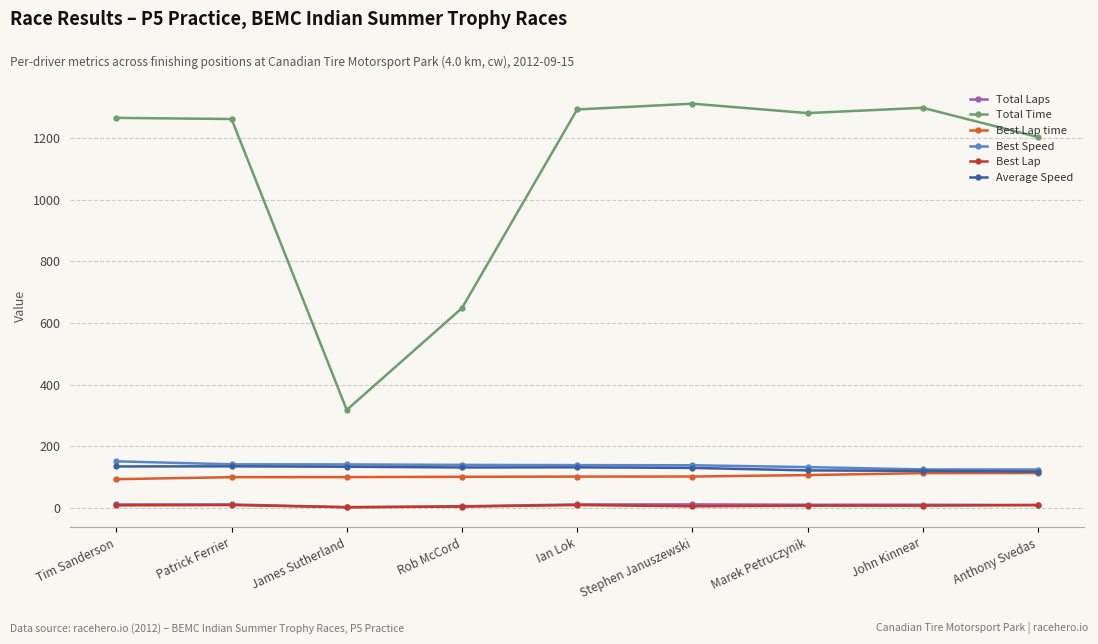

True or false: Best Speed and Best Lap intersect in this chart.

False